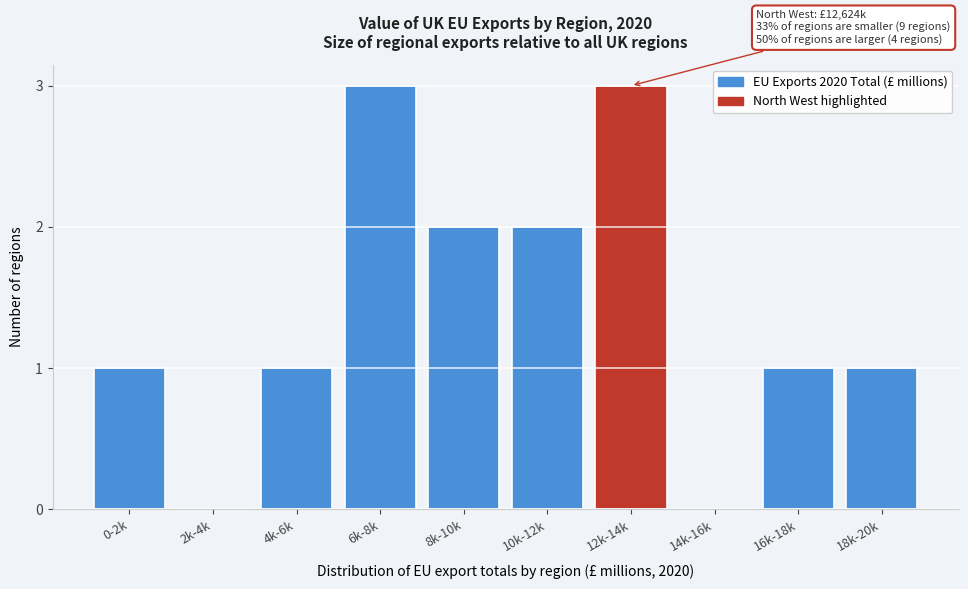

Reading left to right, what are all the values shown in this chart?

0-2k=1	2k-4k=0	4k-6k=1	6k-8k=3	8k-10k=2	10k-12k=2	12k-14k=3	14k-16k=0	16k-18k=1	18k-20k=1